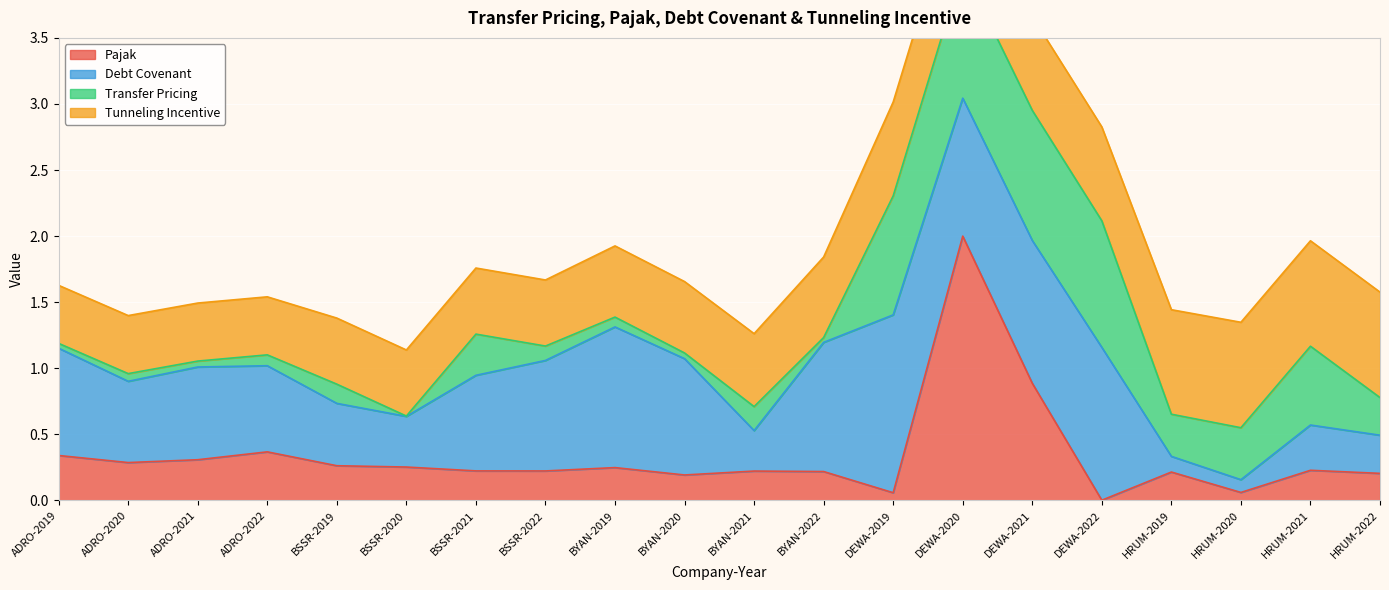

Which series has the widest spread of values?

Pajak